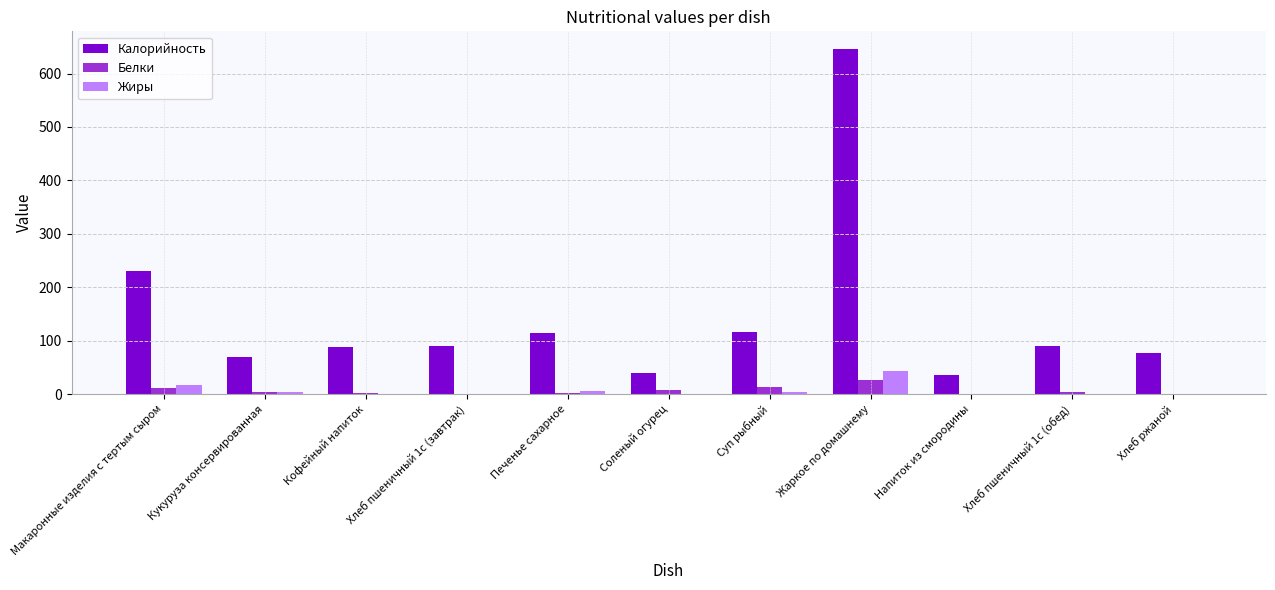

What value does the Жиры series have at Хлеб ржаной?

0.4